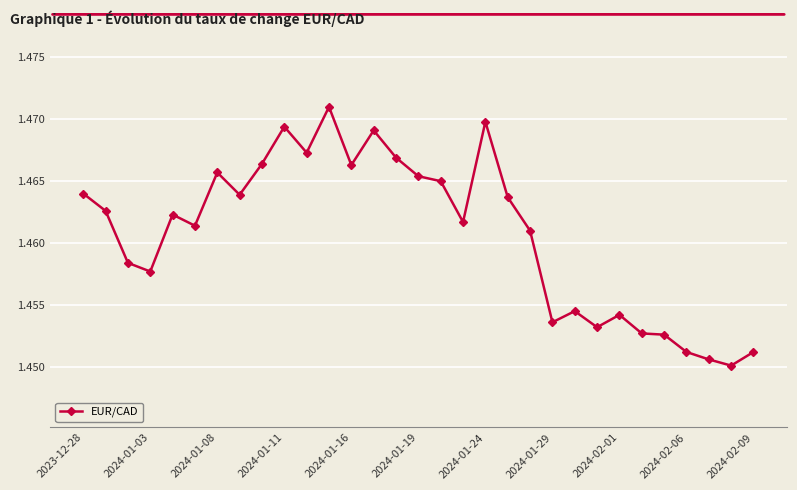

True or false: there are more than 2 points higher than both neighbors.

True